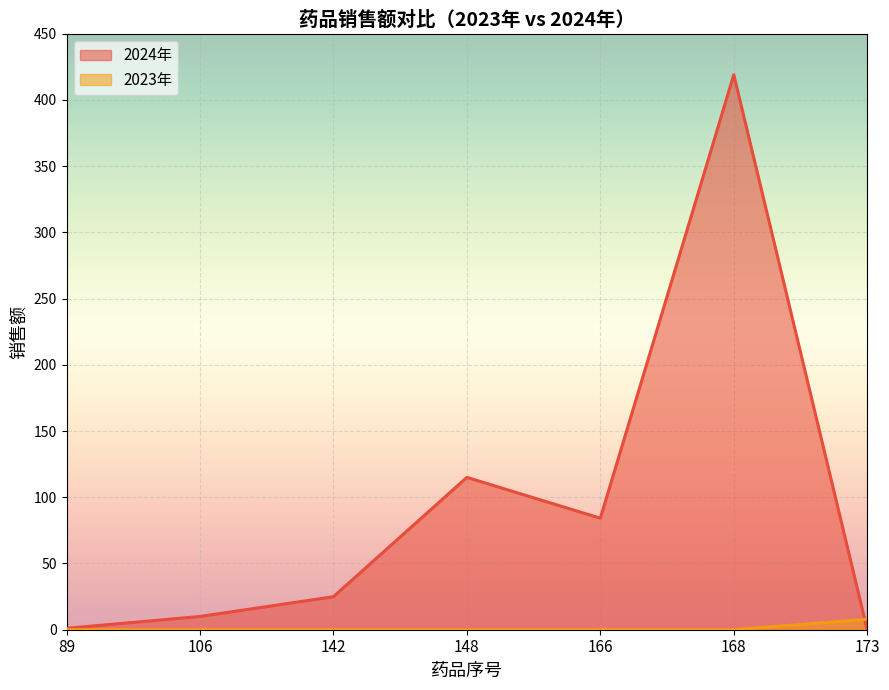

List the series in order of their peak value, highest first.

2024年, 2023年